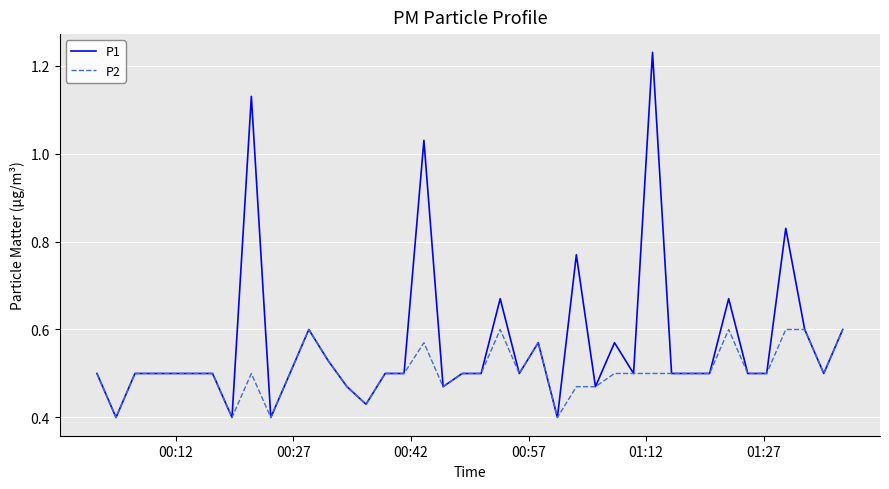

Rank the series by their average value, from lowest to highest.

P2, P1